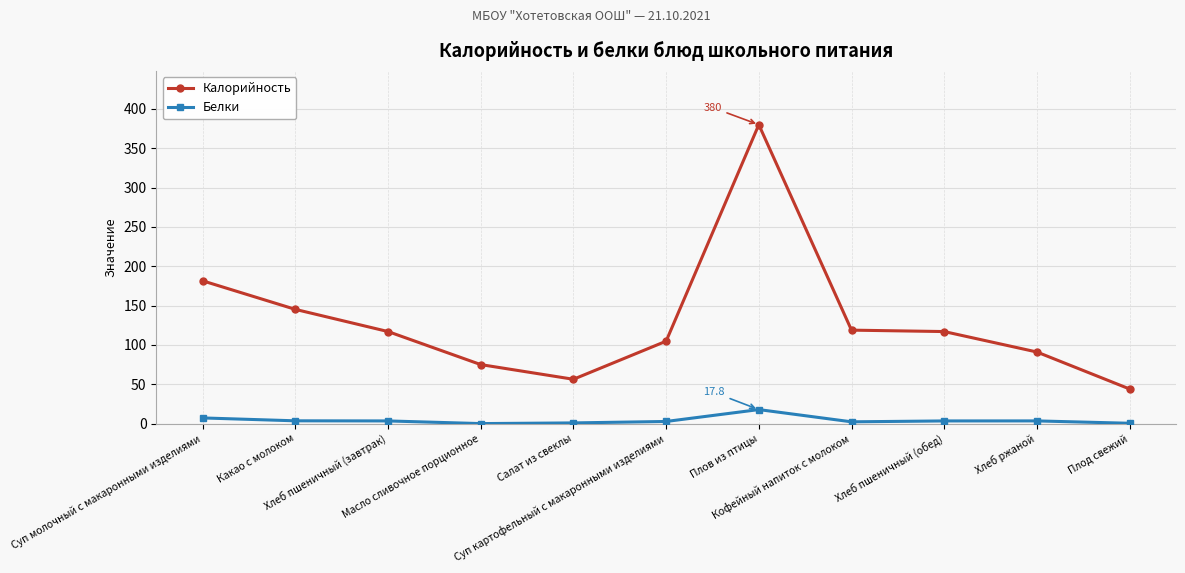

At which label is Белки closest to 8?

Суп молочный с макаронными изделиями